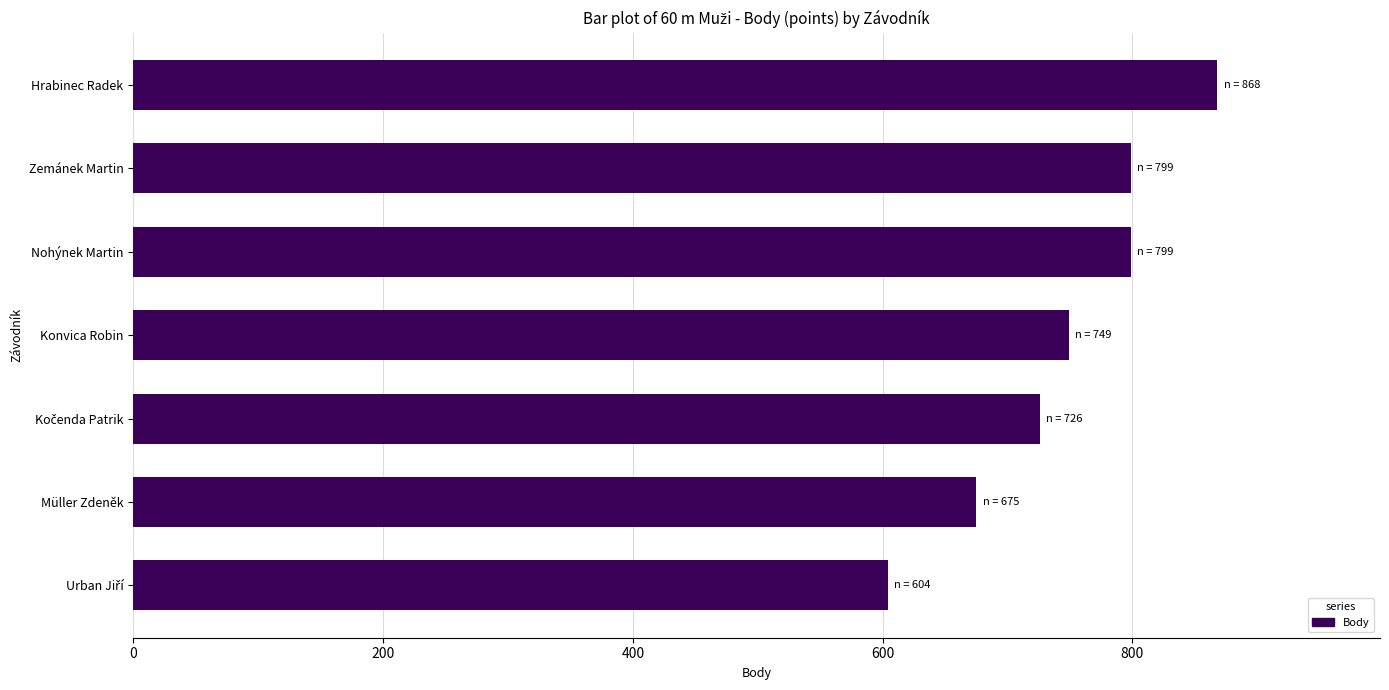

What is the approximate value at Nohýnek Martin?

799